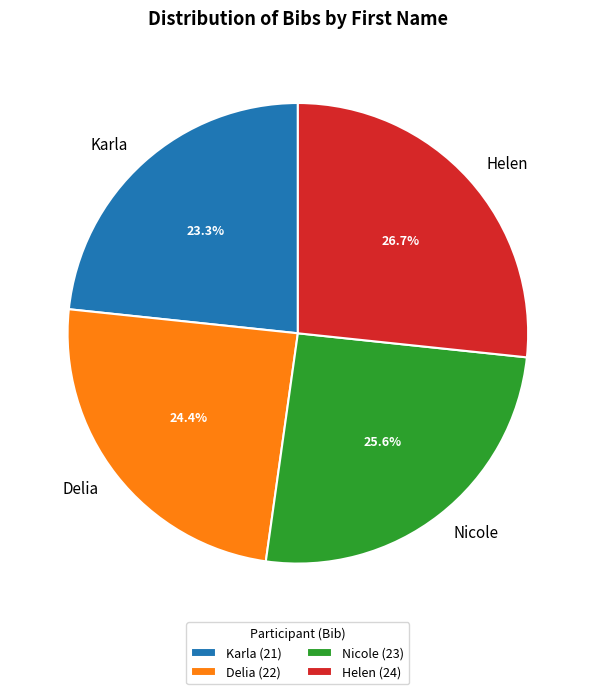

Approximately how many times larger is the value at Helen compared to Delia?

1.1